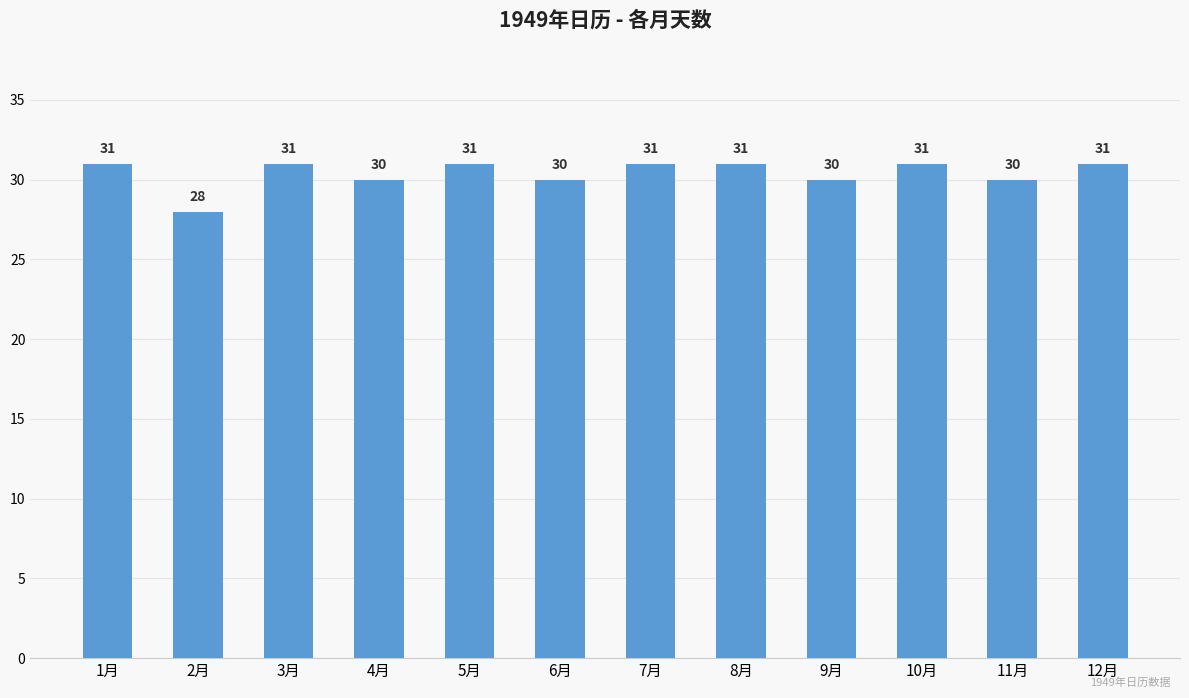

What is the ratio of the value at 11月 to the value at 9月?

1.0